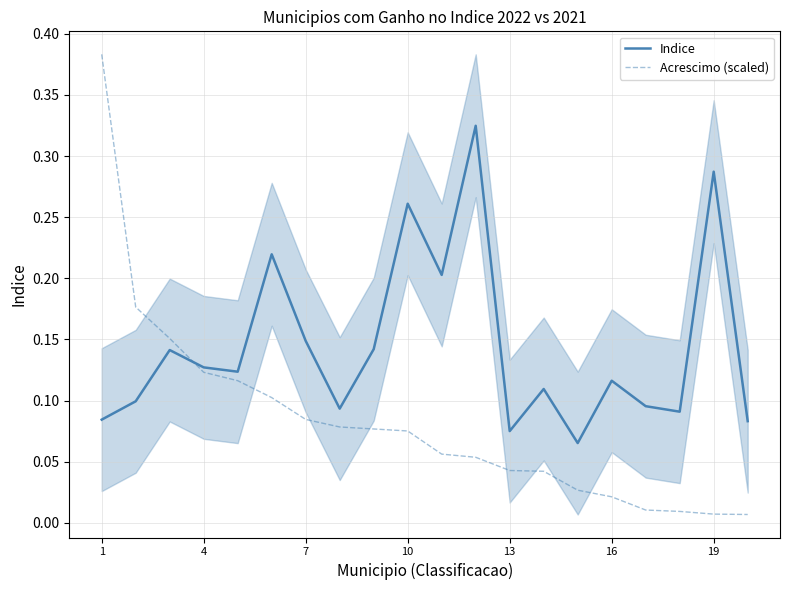

Which series ends up on top after the final intersection of Indice and Acrescimo (scaled)?

Indice